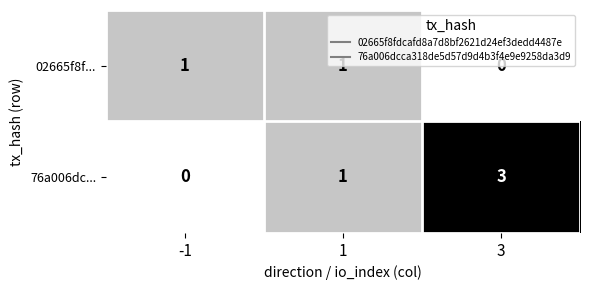

Rank the series at 3 from lowest to highest value.

02665f8f..., 76a006dc...